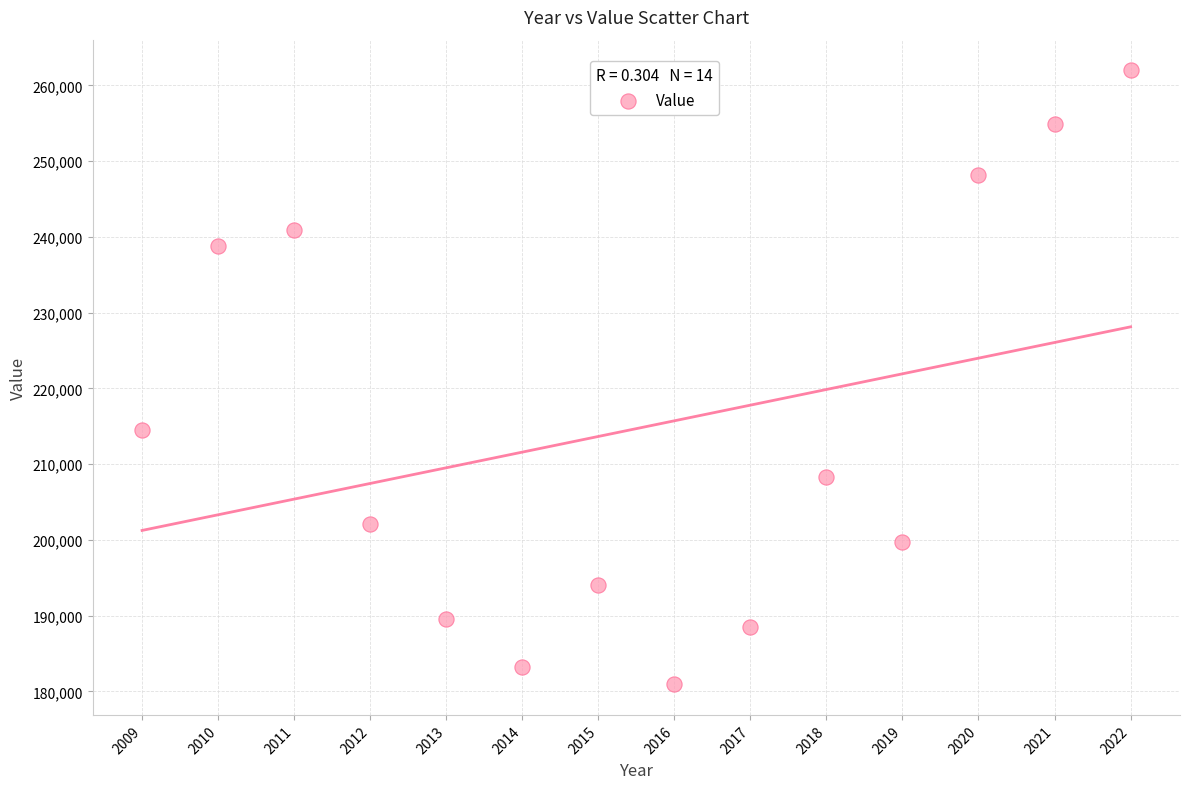

What Y value in the scatter plot is closest to 221460?

214448.7